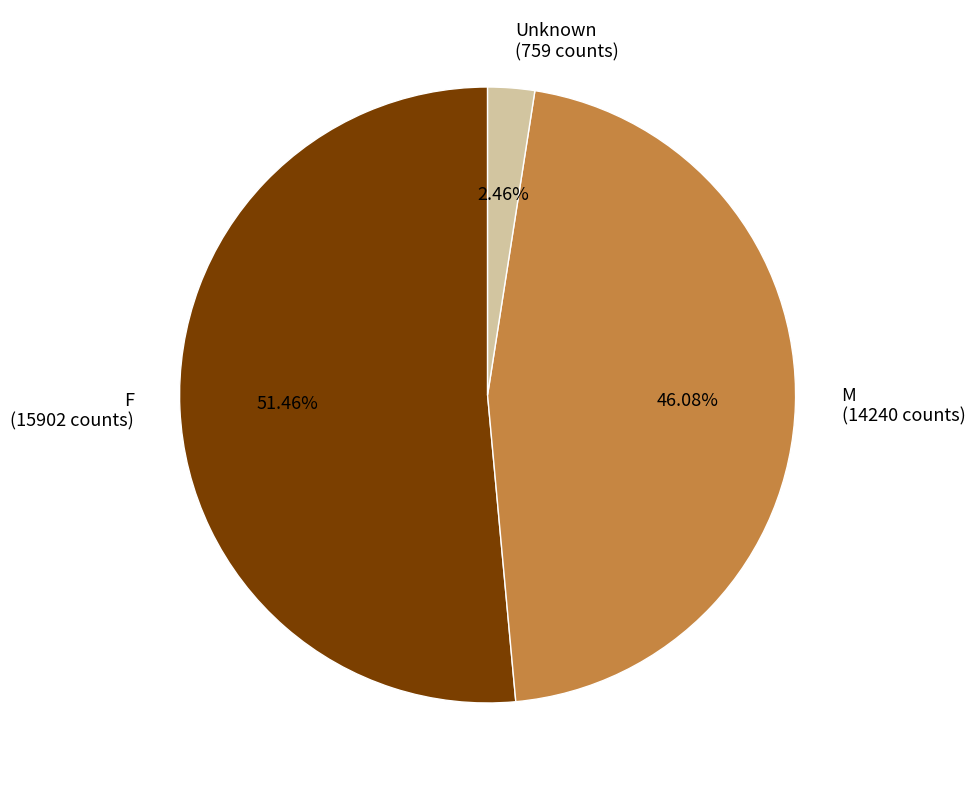

Which slice represents more than half of the pie?

F